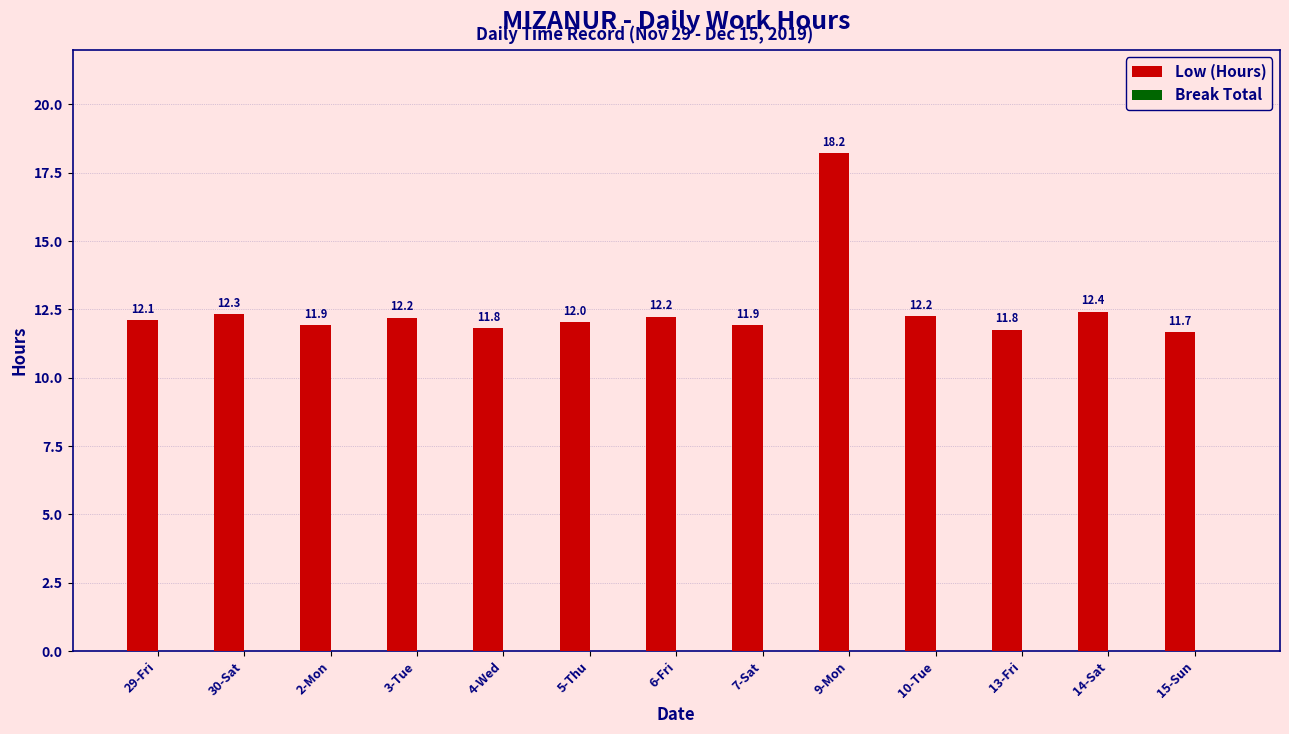

Where is the data nearest to the value 14?

14-Sat